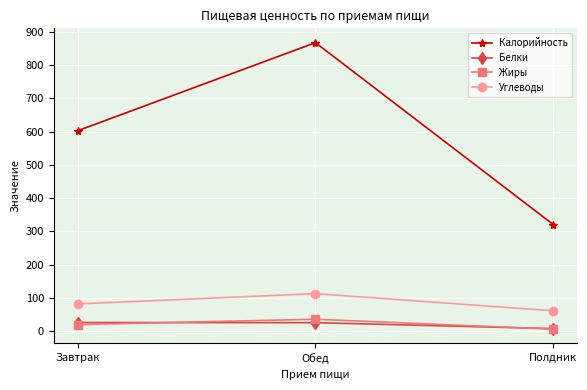

Which category has the highest value across all series?

Обед